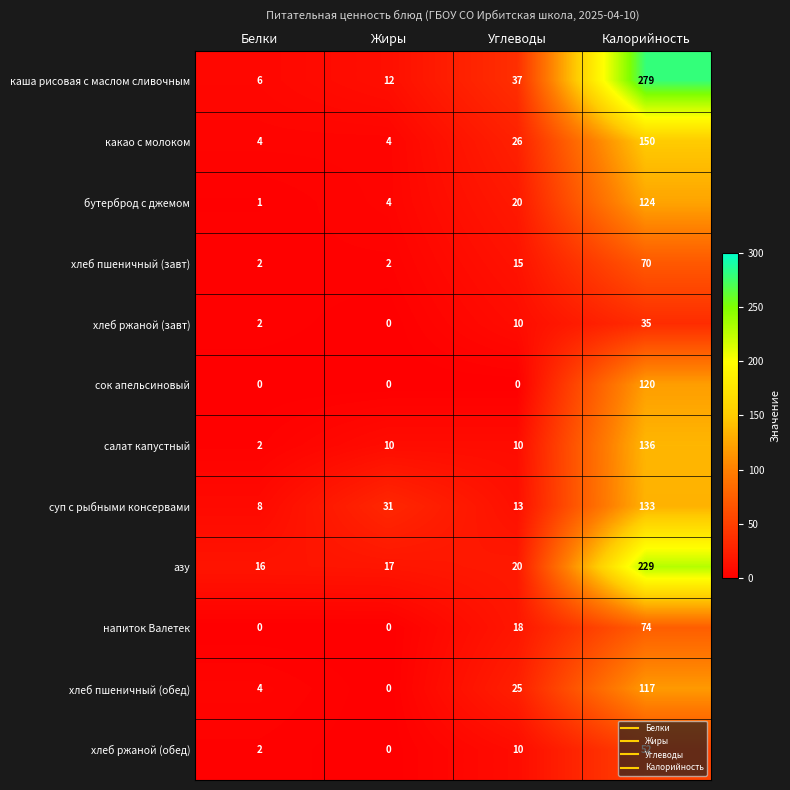

At which label is суп с рыбными консервами closest to 70?

Жиры